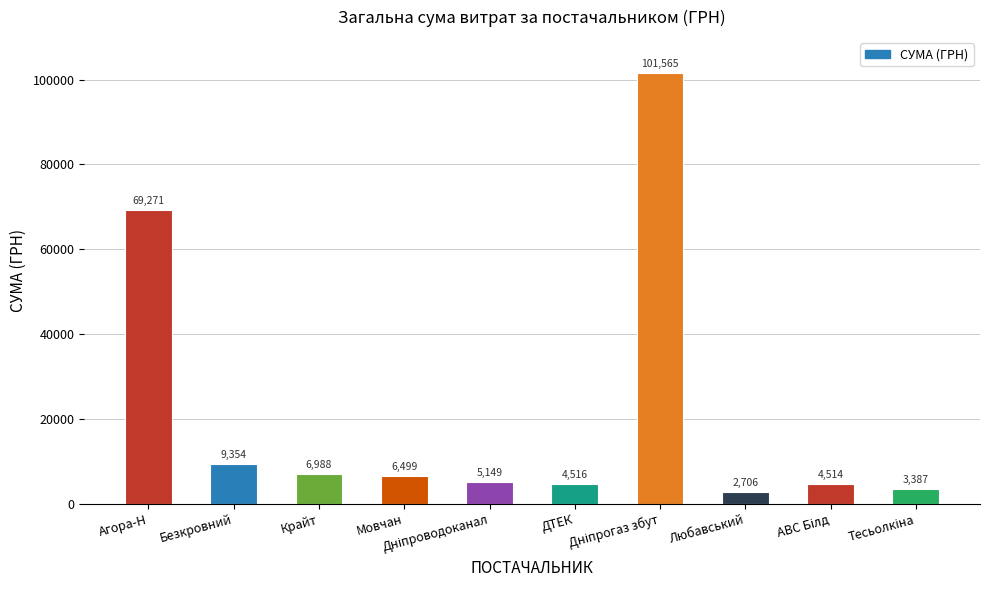

Is it true that the value at Безкровний is 9353.6?

True